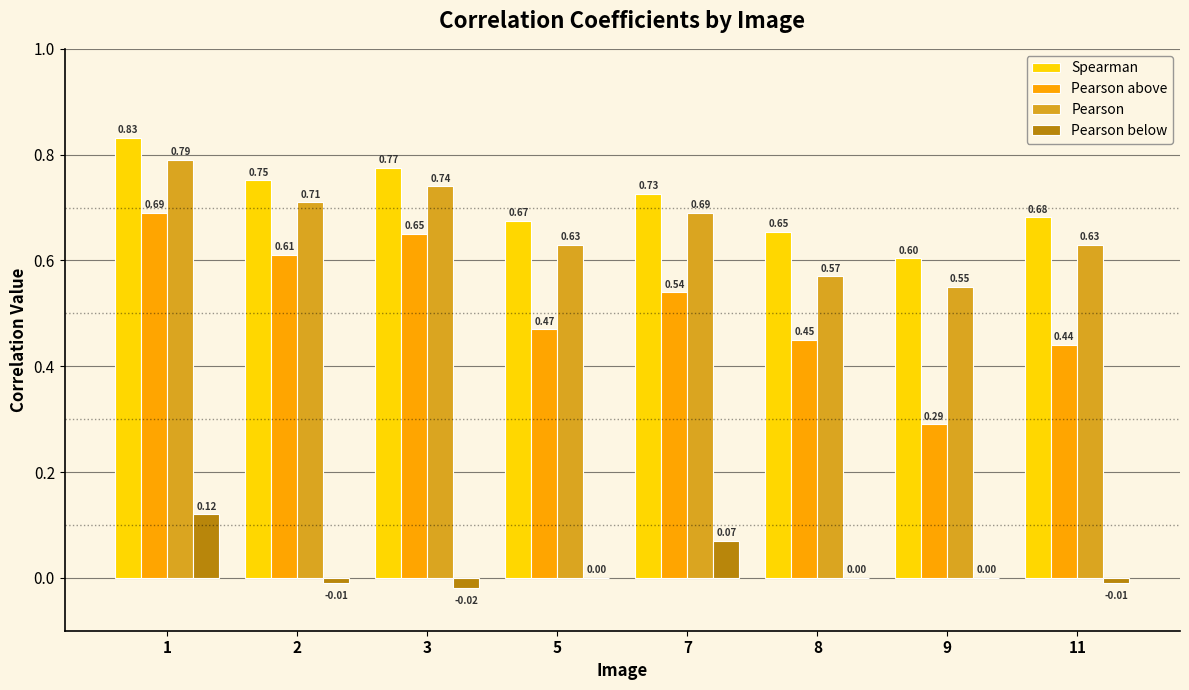

What is the total value across all series at 9?

1.4